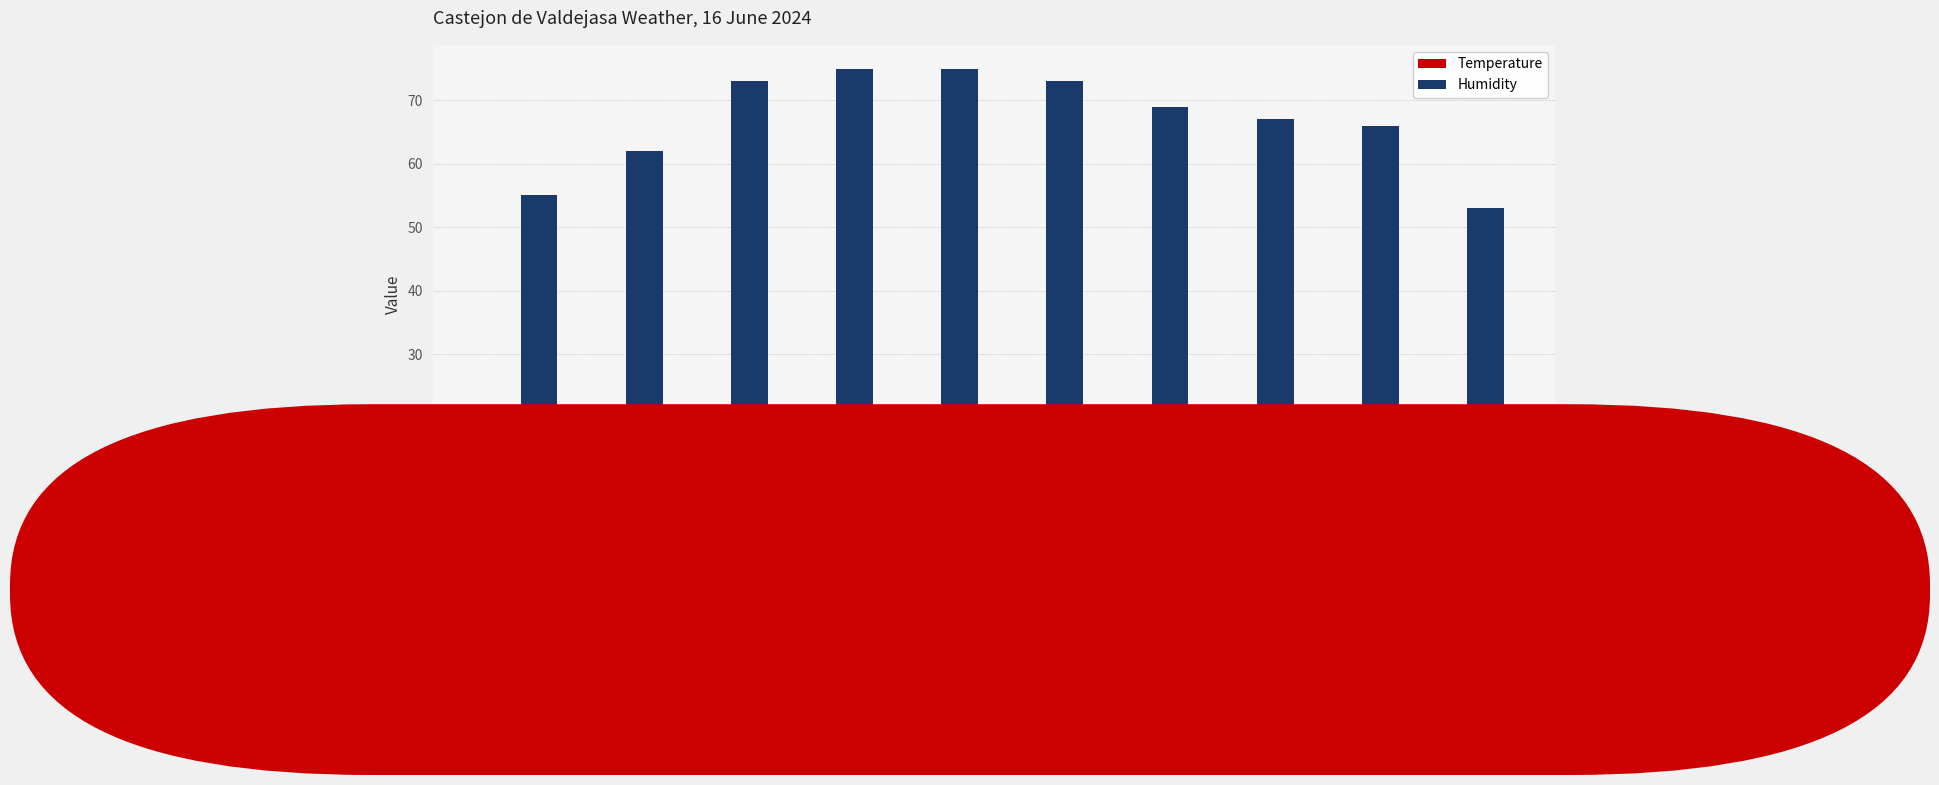

What is the maximum value for Humidity?

75.0